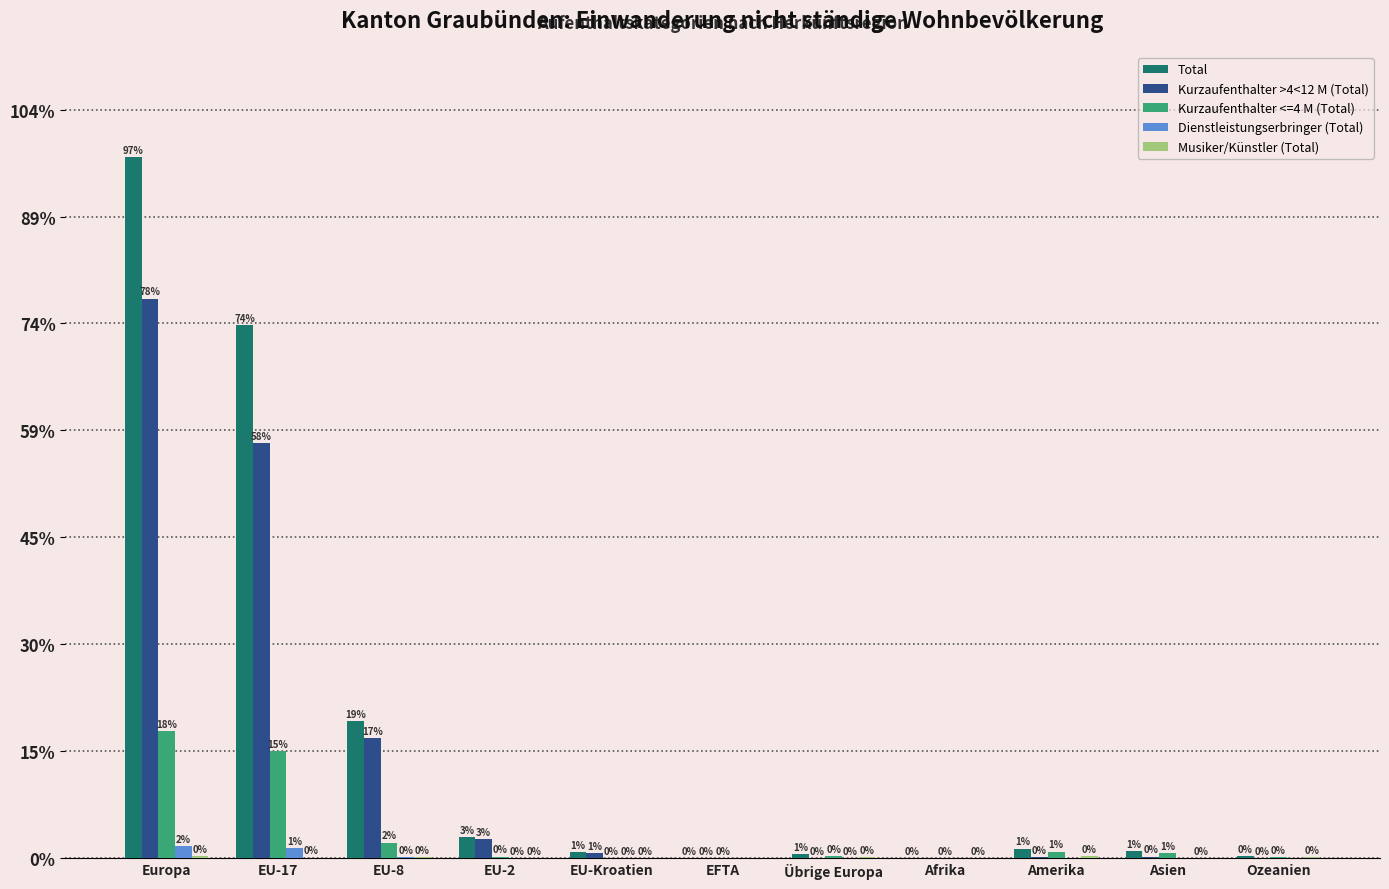

Reading left to right, extract all data points from this chart.

Total: Europa=6555	EU-17=4981	EU-8=1283	EU-2=194	EU-Kroatien=55	EFTA=4	Übrige Europa=38	Afrika=2	Amerika=89	Asien=65	Ozeanien=19
Kurzaufenthalter >4<12 M (Total): Europa=5233	EU-17=3881	EU-8=1120	EU-2=177	EU-Kroatien=49	EFTA=3	Übrige Europa=3	Afrika=0	Amerika=11	Asien=15	Ozeanien=1
Kurzaufenthalter <=4 M (Total): Europa=1188	EU-17=1000	EU-8=146	EU-2=15	EU-Kroatien=3	EFTA=1	Übrige Europa=23	Afrika=1	Amerika=61	Asien=47	Ozeanien=6
Dienstleistungserbringer (Total): Europa=111	EU-17=95	EU-8=10	EU-2=1	EU-Kroatien=2	EFTA=0	Übrige Europa=3	Afrika=0	Amerika=0	Asien=0	Ozeanien=0
Musiker/Künstler (Total): Europa=23	EU-17=5	EU-8=7	EU-2=1	EU-Kroatien=1	EFTA=0	Übrige Europa=9	Afrika=1	Amerika=17	Asien=3	Ozeanien=12